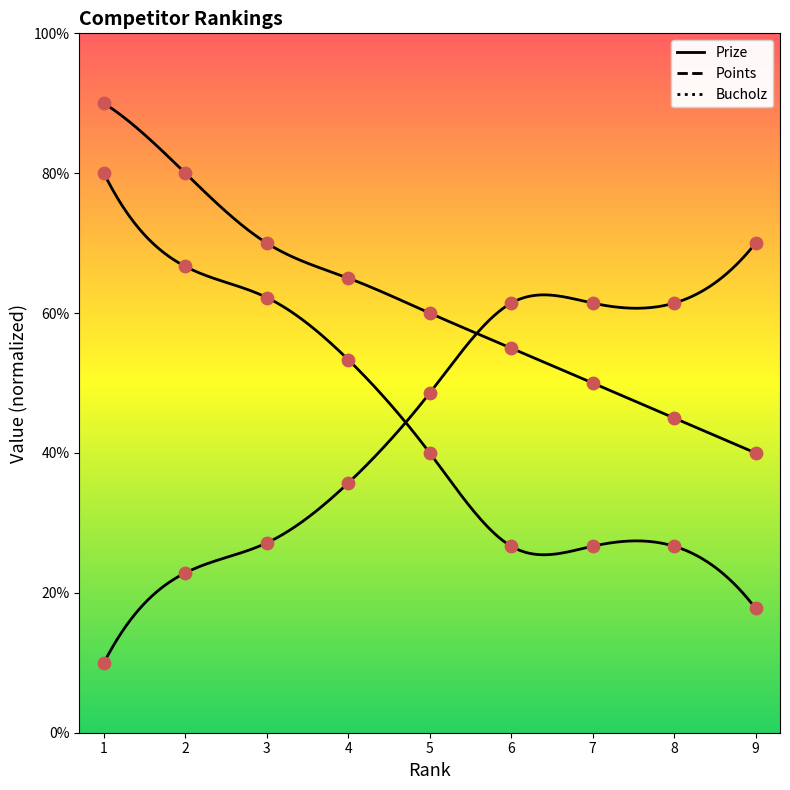

Which series has the largest Y range (max minus min)?

Points